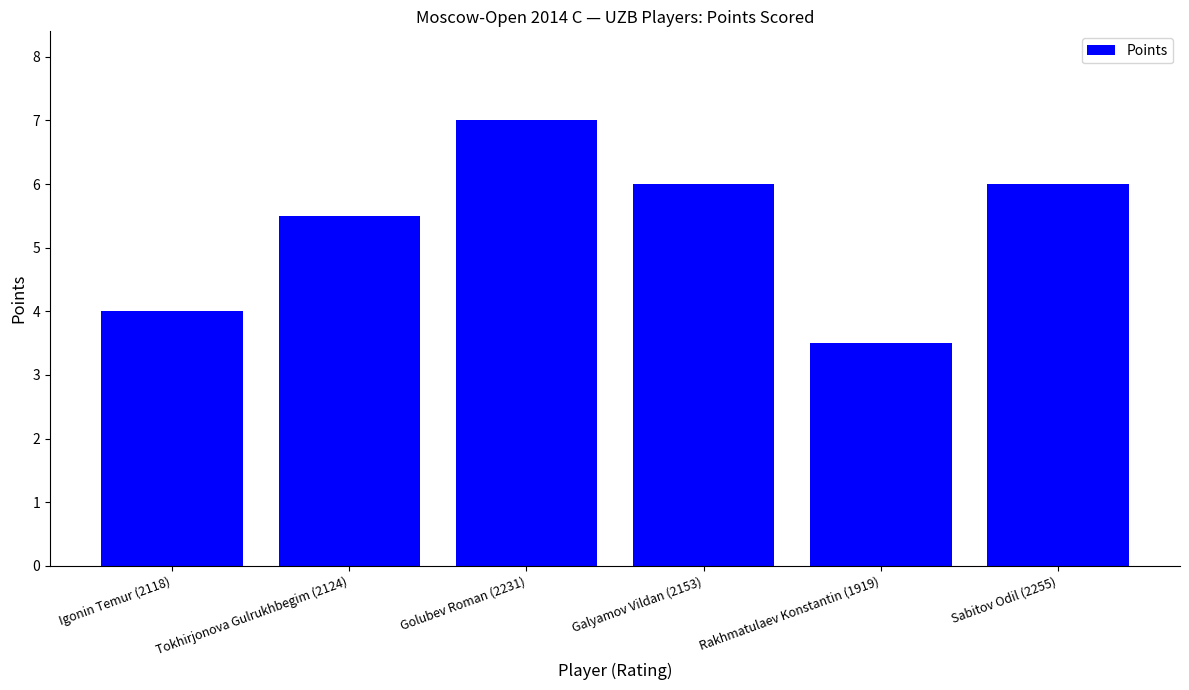

What is the label of the 6th bar from the left?

Sabitov Odil (2255)